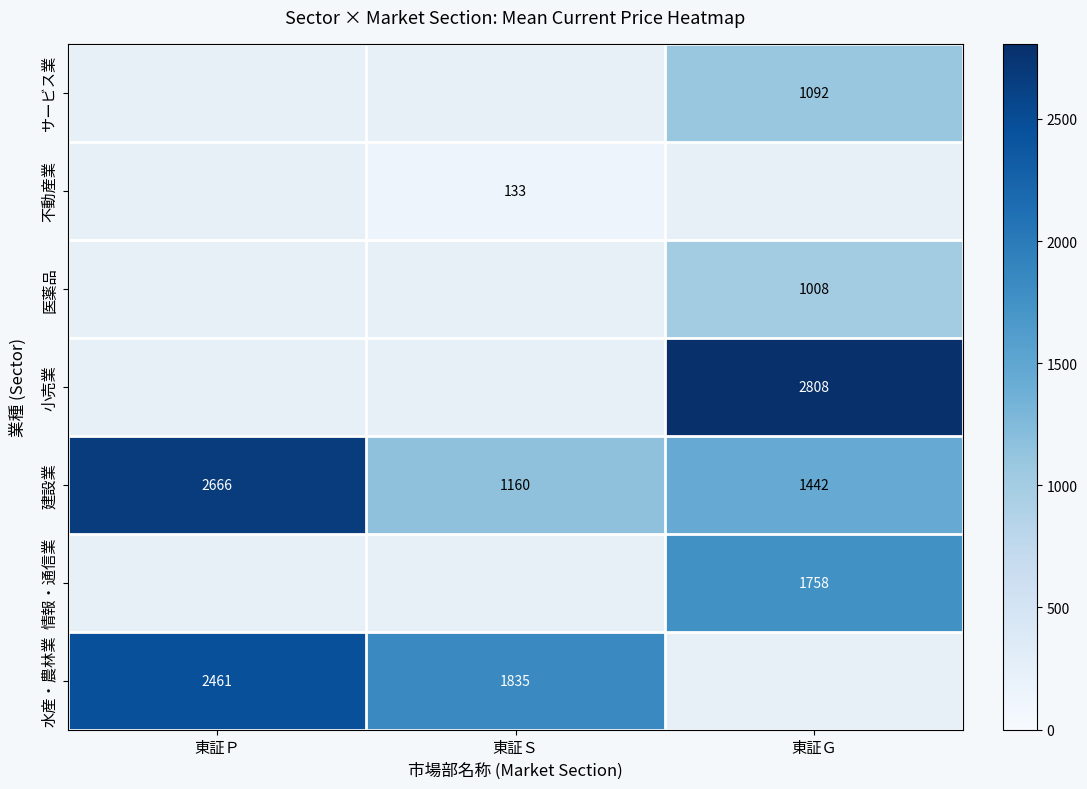

Is it true that 医薬品 equals 1008.0 at 東証Ｇ?

True